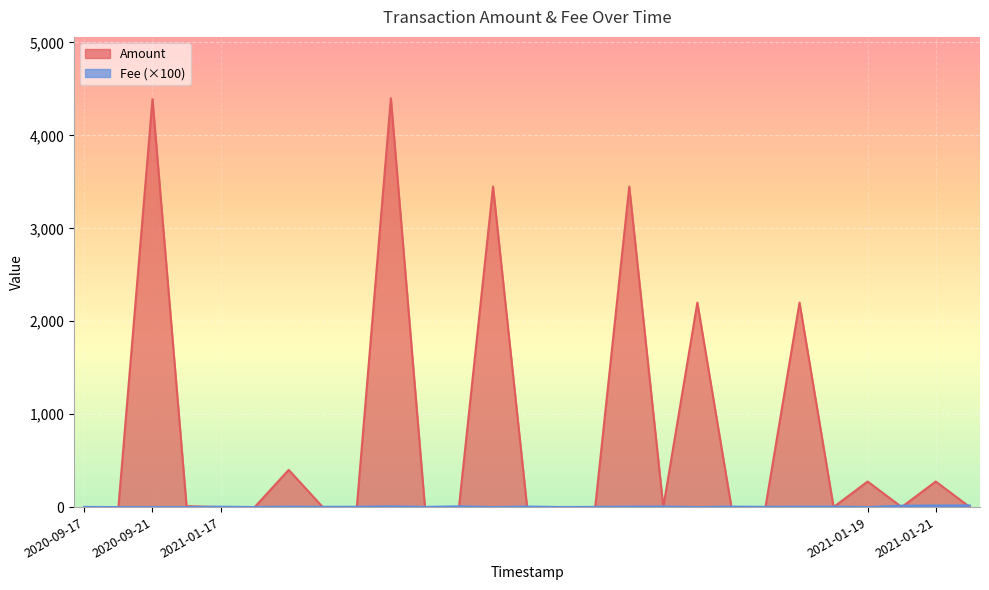

What is the sum of the Fee values at 2021-01-17 and 2021-01-17?

11.0